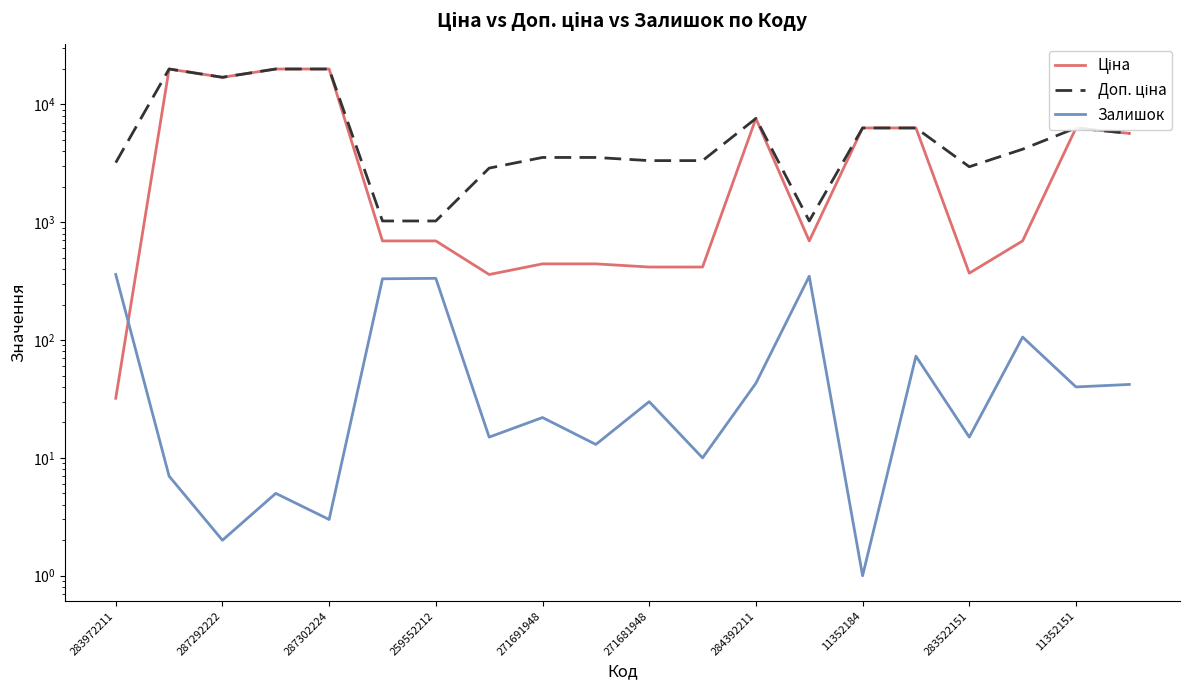

What is the sum of all Залишок values?

1800.0